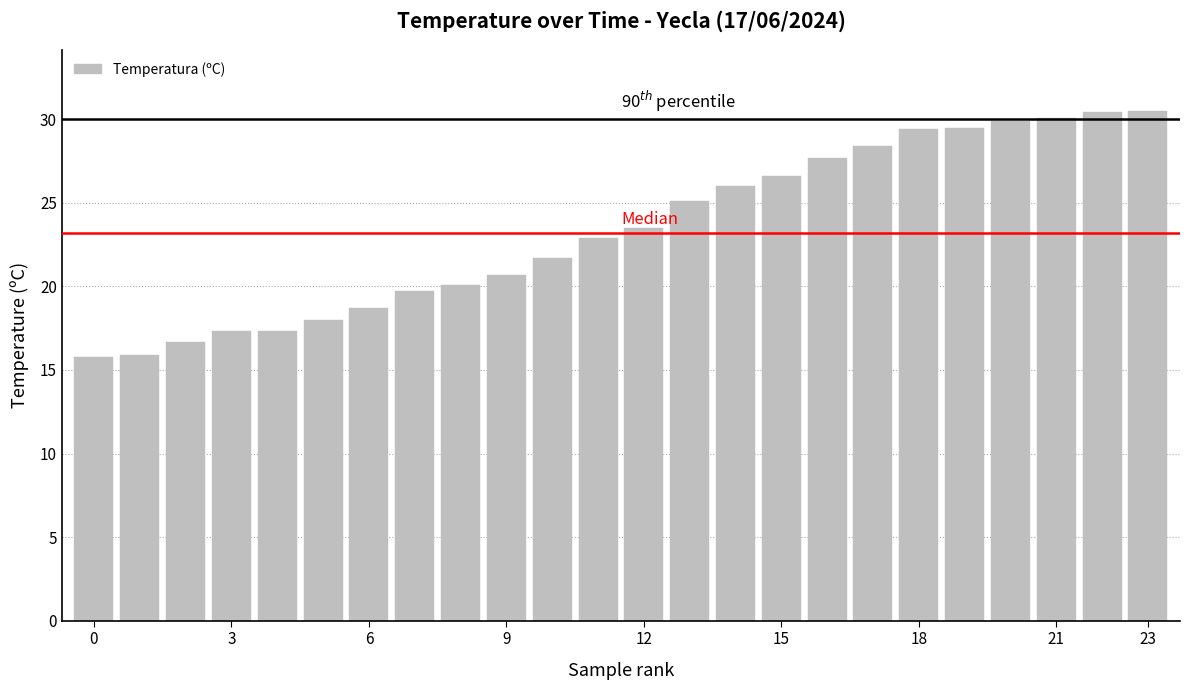

What is the smallest value displayed?

15.8